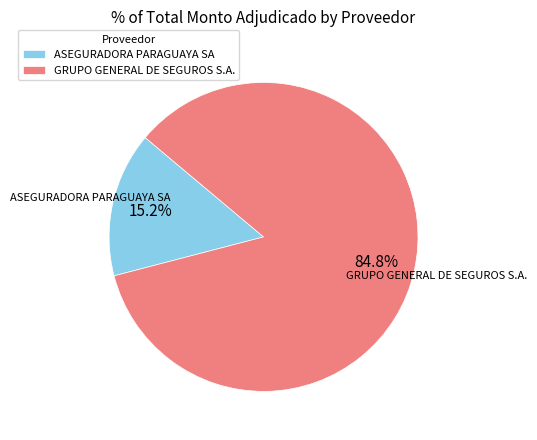

To the nearest percent, what percentage of the pie is GRUPO GENERAL DE SEGUROS S.A.?

85%